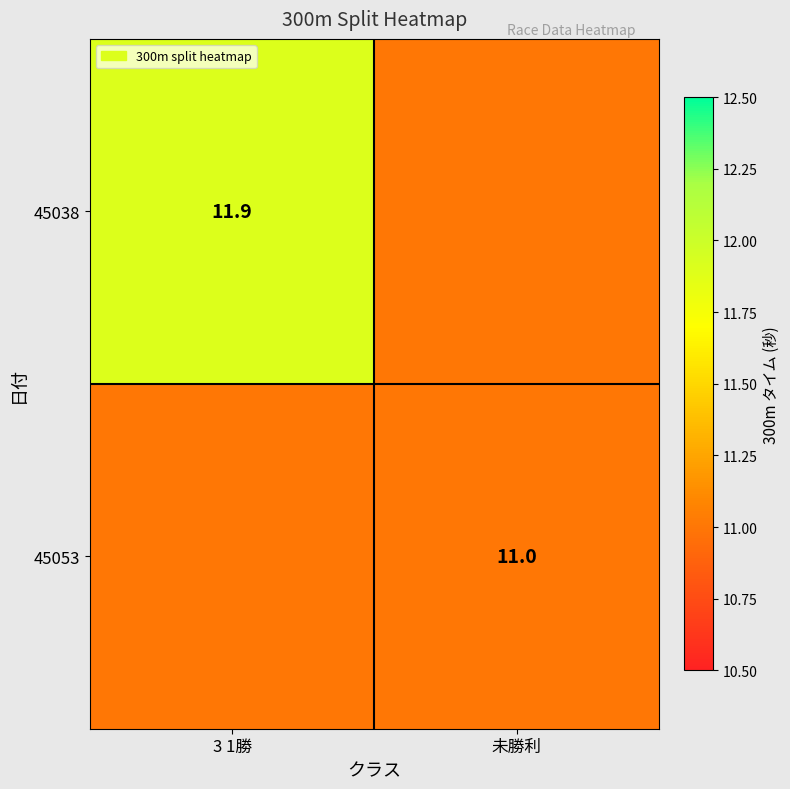

Between 未勝利 and 3 1勝, which is larger?

3 1勝